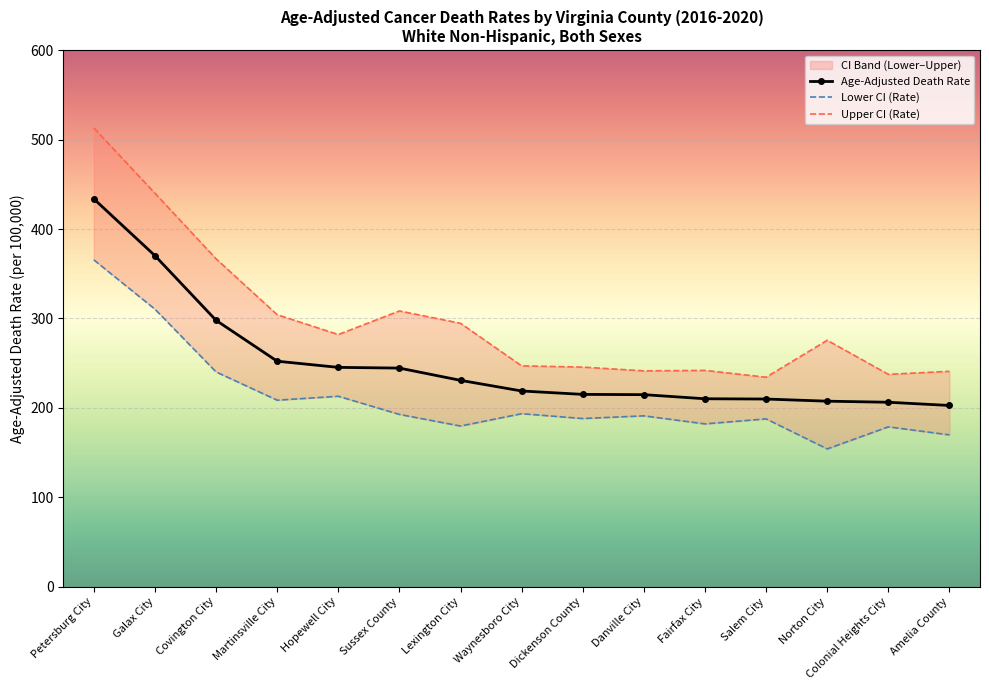

True or false: Upper CI (Rate) and Lower CI (Rate) intersect in this chart.

False